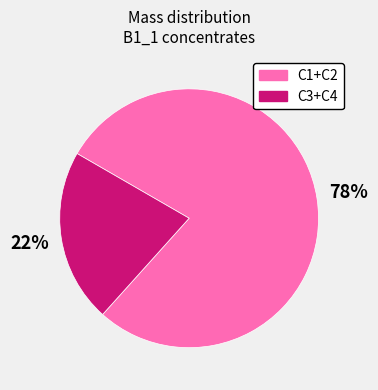

Which slice is the smallest?

C3+C4